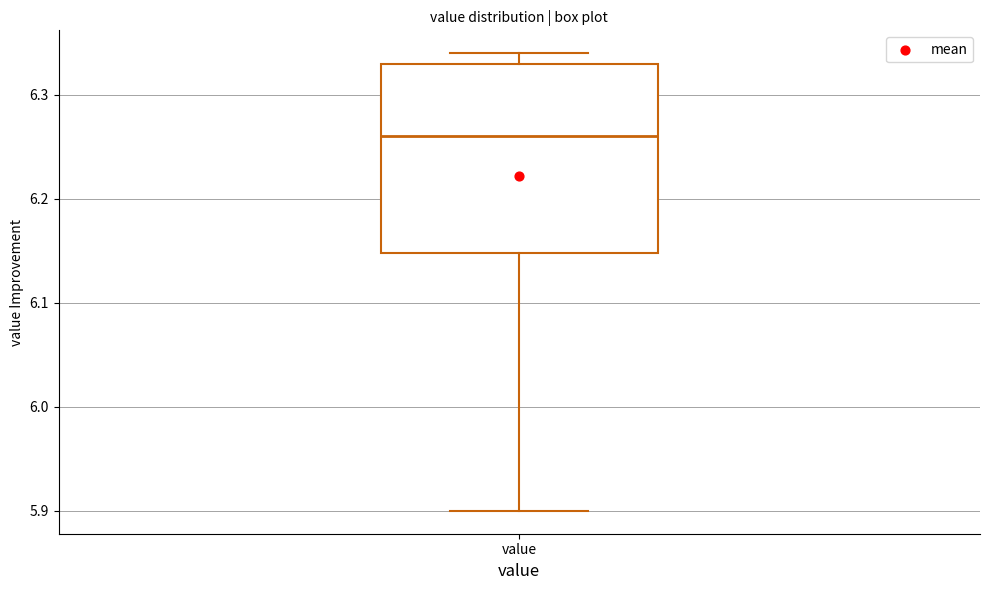

Transcribe this box plot: give where the median line is, the range the box spans, and where the two whiskers end, as read against the y-axis. The values are not printed on the chart, so give them approximately, as read against the axis.

median 6.26, box 6.15 to 6.33, whiskers 5.90 to 6.34